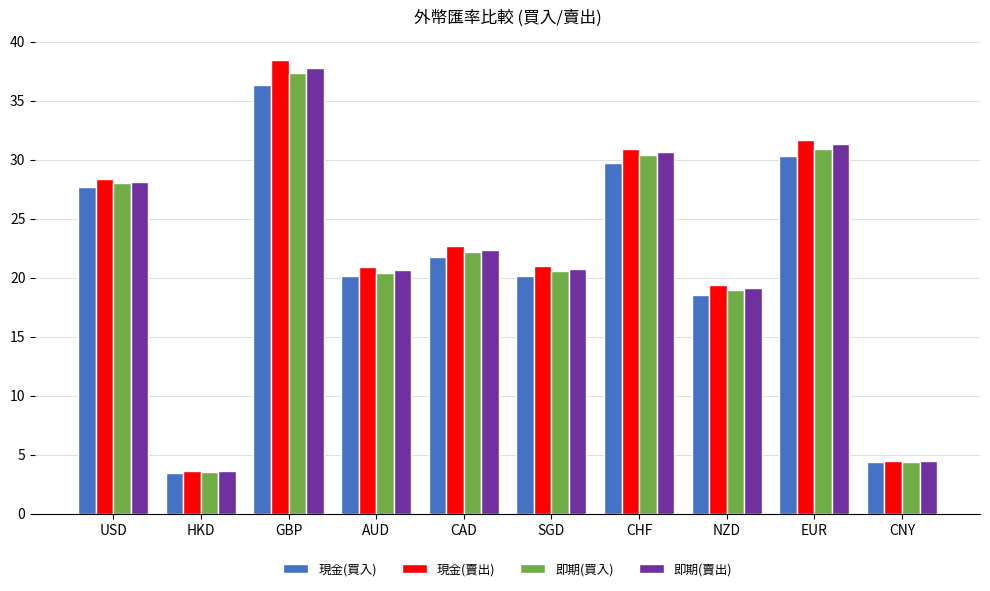

What position from the left is AUD?

4